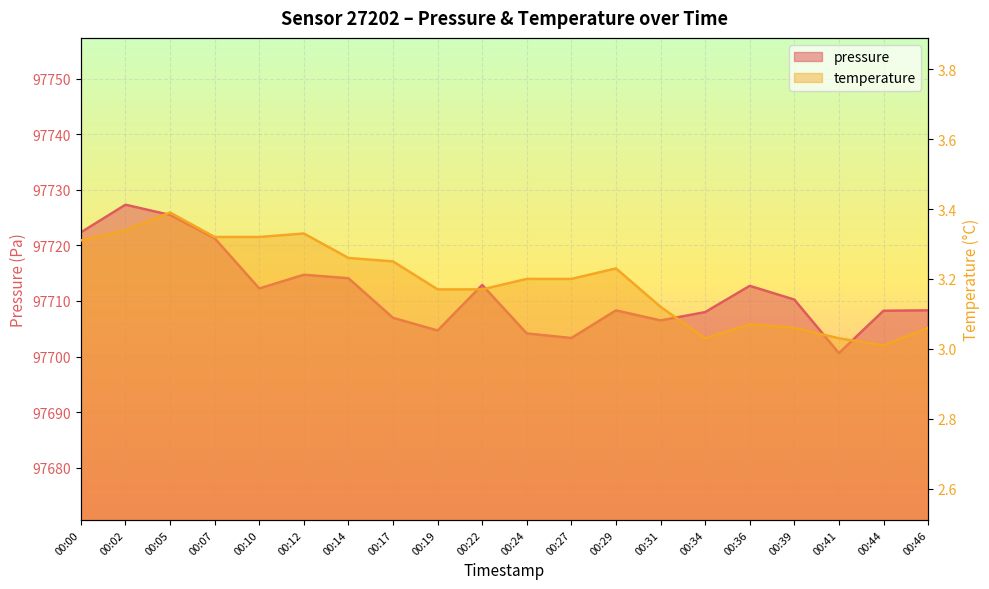

How many data points does each series have?

20